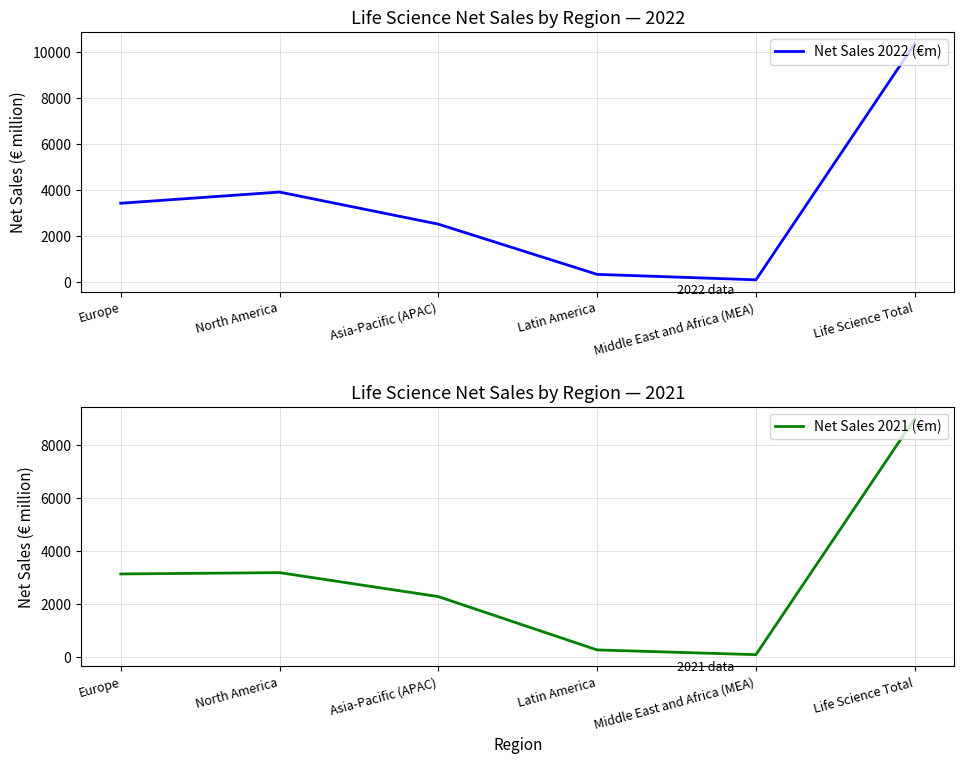

True or false: Net Sales 2022 (€m) has more than 2 interior local peaks.

False